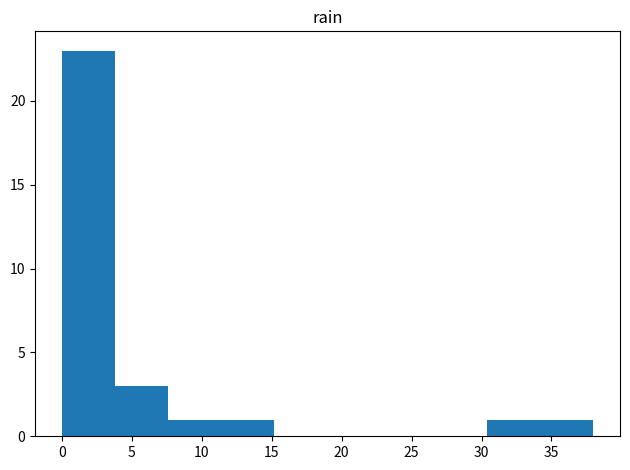

What is the height of the bar covering 11.4 to 15.2 on the x-axis? Neither the bar edges nor the heights are printed on the chart, so give them approximately, as read against the axes.

1